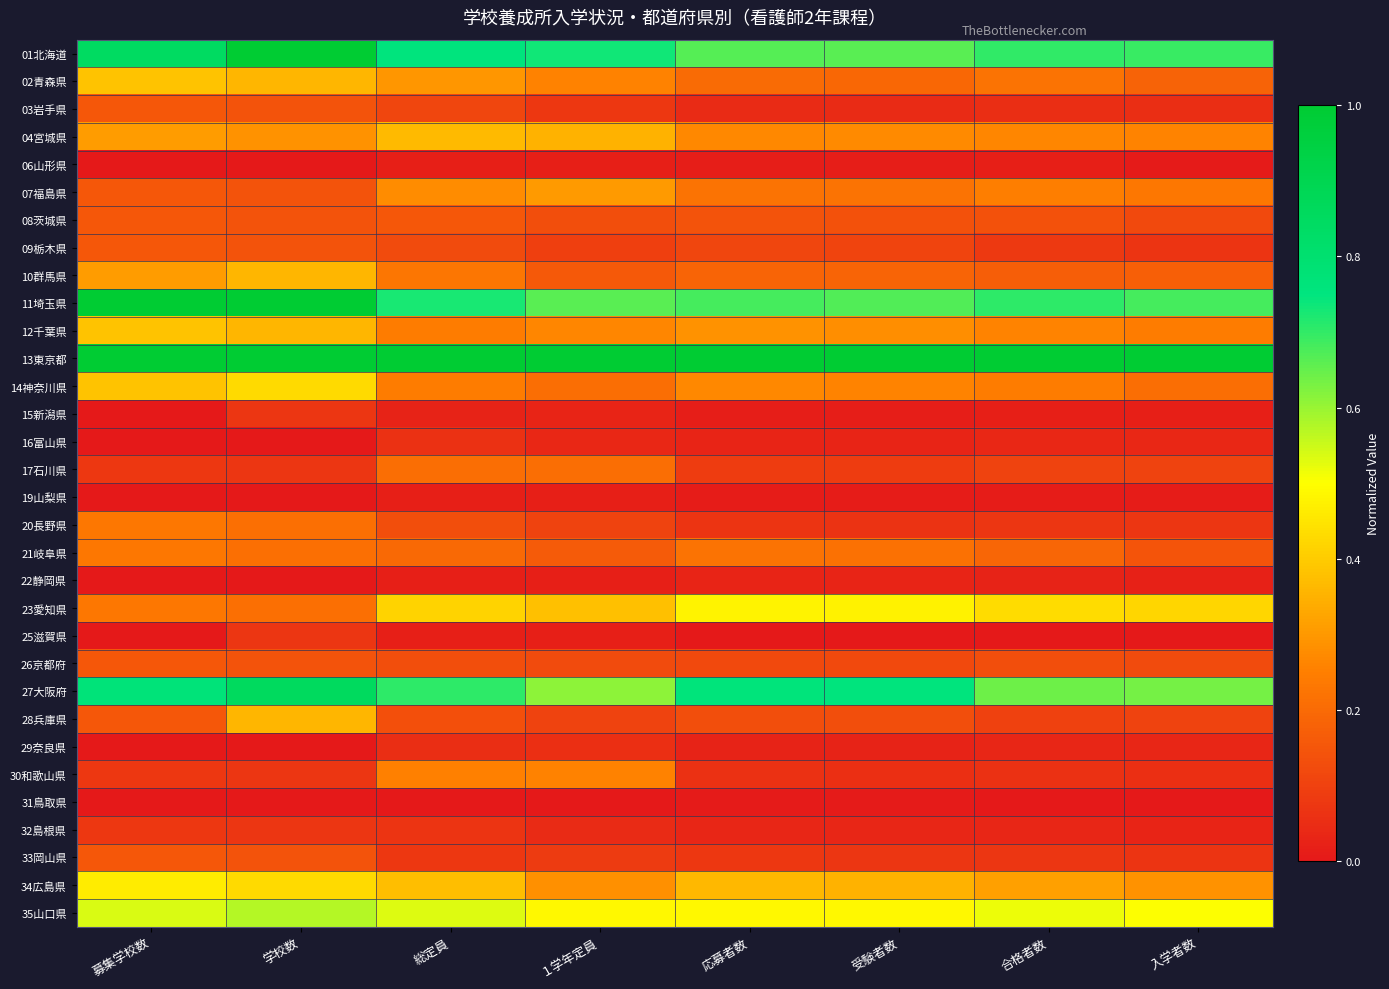

Reading right to left, transcribe all the data shown in this chart.

01北海道: 入学者数=0.7	合格者数=0.7	受験者数=0.7	応募者数=0.7	１学年定員=0.7	総定員=0.8	学校数=1.0	募集学校数=0.8
02青森県: 入学者数=0.2	合格者数=0.2	受験者数=0.2	応募者数=0.2	１学年定員=0.3	総定員=0.3	学校数=0.4	募集学校数=0.4
03岩手県: 入学者数=0.1	合格者数=0.1	受験者数=0.0	応募者数=0.0	１学年定員=0.1	総定員=0.1	学校数=0.1	募集学校数=0.2
04宮城県: 入学者数=0.3	合格者数=0.3	受験者数=0.3	応募者数=0.3	１学年定員=0.4	総定員=0.4	学校数=0.3	募集学校数=0.3
06山形県: 入学者数=0.0	合格者数=0.0	受験者数=0.0	応募者数=0.0	１学年定員=0.0	総定員=0.0	学校数=0.0	募集学校数=0.0
07福島県: 入学者数=0.2	合格者数=0.2	受験者数=0.2	応募者数=0.2	１学年定員=0.3	総定員=0.3	学校数=0.1	募集学校数=0.2
08茨城県: 入学者数=0.1	合格者数=0.1	受験者数=0.1	応募者数=0.1	１学年定員=0.1	総定員=0.2	学校数=0.1	募集学校数=0.2
09栃木県: 入学者数=0.1	合格者数=0.1	受験者数=0.1	応募者数=0.1	１学年定員=0.1	総定員=0.1	学校数=0.1	募集学校数=0.2
10群馬県: 入学者数=0.2	合格者数=0.2	受験者数=0.2	応募者数=0.2	１学年定員=0.2	総定員=0.2	学校数=0.4	募集学校数=0.3
11埼玉県: 入学者数=0.7	合格者数=0.7	受験者数=0.7	応募者数=0.7	１学年定員=0.7	総定員=0.7	学校数=1.0	募集学校数=1.0
12千葉県: 入学者数=0.2	合格者数=0.3	受験者数=0.3	応募者数=0.3	１学年定員=0.3	総定員=0.2	学校数=0.4	募集学校数=0.4
13東京都: 入学者数=1.0	合格者数=1.0	受験者数=1.0	応募者数=1.0	１学年定員=1.0	総定員=1.0	学校数=1.0	募集学校数=1.0
14神奈川県: 入学者数=0.2	合格者数=0.2	受験者数=0.3	応募者数=0.3	１学年定員=0.2	総定員=0.2	学校数=0.4	募集学校数=0.4
15新潟県: 入学者数=0.0	合格者数=0.0	受験者数=0.0	応募者数=0.0	１学年定員=0.0	総定員=0.0	学校数=0.1	募集学校数=0.0
16富山県: 入学者数=0.0	合格者数=0.0	受験者数=0.0	応募者数=0.0	１学年定員=0.0	総定員=0.1	学校数=0.0	募集学校数=0.0
17石川県: 入学者数=0.1	合格者数=0.1	受験者数=0.1	応募者数=0.1	１学年定員=0.2	総定員=0.2	学校数=0.1	募集学校数=0.1
19山梨県: 入学者数=0.0	合格者数=0.0	受験者数=0.0	応募者数=0.0	１学年定員=0.0	総定員=0.0	学校数=0.0	募集学校数=0.0
20長野県: 入学者数=0.1	合格者数=0.1	受験者数=0.1	応募者数=0.1	１学年定員=0.1	総定員=0.1	学校数=0.2	募集学校数=0.2
21岐阜県: 入学者数=0.1	合格者数=0.2	受験者数=0.2	応募者数=0.2	１学年定員=0.2	総定員=0.2	学校数=0.2	募集学校数=0.2
22静岡県: 入学者数=0.0	合格者数=0.0	受験者数=0.0	応募者数=0.0	１学年定員=0.0	総定員=0.0	学校数=0.0	募集学校数=0.0
23愛知県: 入学者数=0.4	合格者数=0.4	受験者数=0.5	応募者数=0.5	１学年定員=0.4	総定員=0.4	学校数=0.2	募集学校数=0.2
25滋賀県: 入学者数=0.0	合格者数=0.0	受験者数=0.0	応募者数=0.0	１学年定員=0.0	総定員=0.0	学校数=0.1	募集学校数=0.0
26京都府: 入学者数=0.1	合格者数=0.1	受験者数=0.1	応募者数=0.1	１学年定員=0.1	総定員=0.1	学校数=0.1	募集学校数=0.2
27大阪府: 入学者数=0.6	合格者数=0.6	受験者数=0.8	応募者数=0.8	１学年定員=0.6	総定員=0.7	学校数=0.9	募集学校数=0.8
28兵庫県: 入学者数=0.1	合格者数=0.1	受験者数=0.1	応募者数=0.1	１学年定員=0.1	総定員=0.1	学校数=0.4	募集学校数=0.2
29奈良県: 入学者数=0.0	合格者数=0.0	受験者数=0.0	応募者数=0.0	１学年定員=0.1	総定員=0.1	学校数=0.0	募集学校数=0.0
30和歌山県: 入学者数=0.1	合格者数=0.1	受験者数=0.1	応募者数=0.1	１学年定員=0.3	総定員=0.3	学校数=0.1	募集学校数=0.1
31鳥取県: 入学者数=0.0	合格者数=0.0	受験者数=0.0	応募者数=0.0	１学年定員=0.0	総定員=0.0	学校数=0.0	募集学校数=0.0
32島根県: 入学者数=0.0	合格者数=0.0	受験者数=0.0	応募者数=0.0	１学年定員=0.0	総定員=0.1	学校数=0.1	募集学校数=0.1
33岡山県: 入学者数=0.1	合格者数=0.1	受験者数=0.1	応募者数=0.1	１学年定員=0.1	総定員=0.1	学校数=0.1	募集学校数=0.2
34広島県: 入学者数=0.3	合格者数=0.3	受験者数=0.4	応募者数=0.4	１学年定員=0.3	総定員=0.4	学校数=0.4	募集学校数=0.5
35山口県: 入学者数=0.5	合格者数=0.5	受験者数=0.5	応募者数=0.5	１学年定員=0.5	総定員=0.5	学校数=0.6	募集学校数=0.5